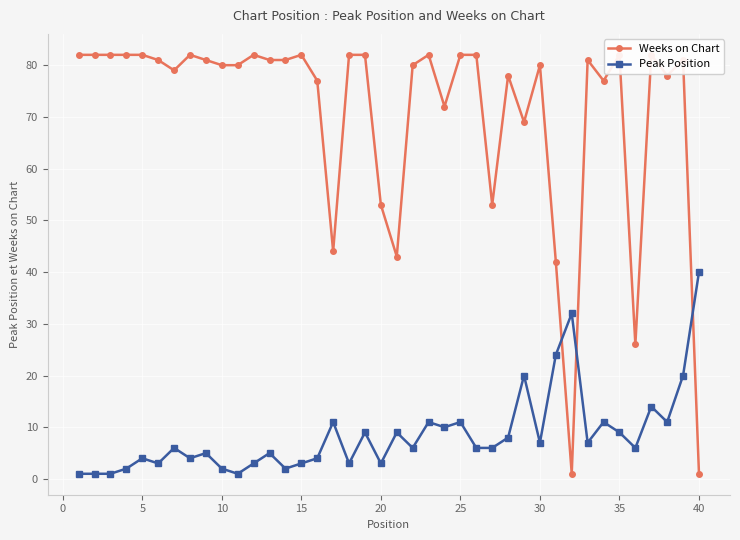

At which label does Peak Position reach its peak?

40